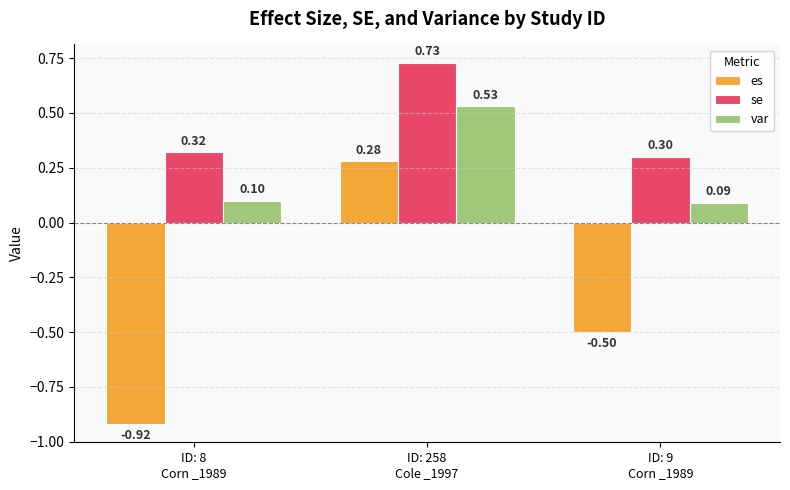

What are all the series names shown in the legend?

es, se, var